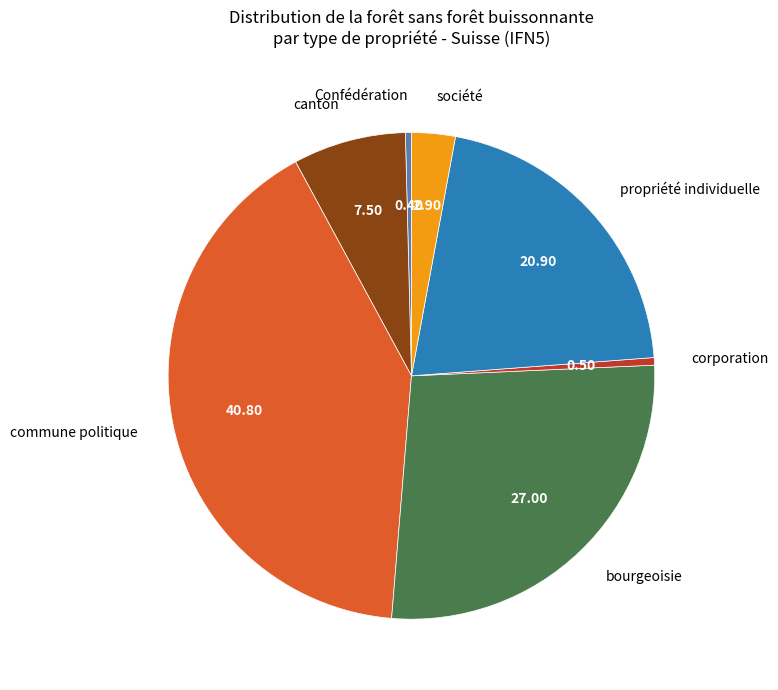

Which category has the biggest portion of the pie?

commune politique